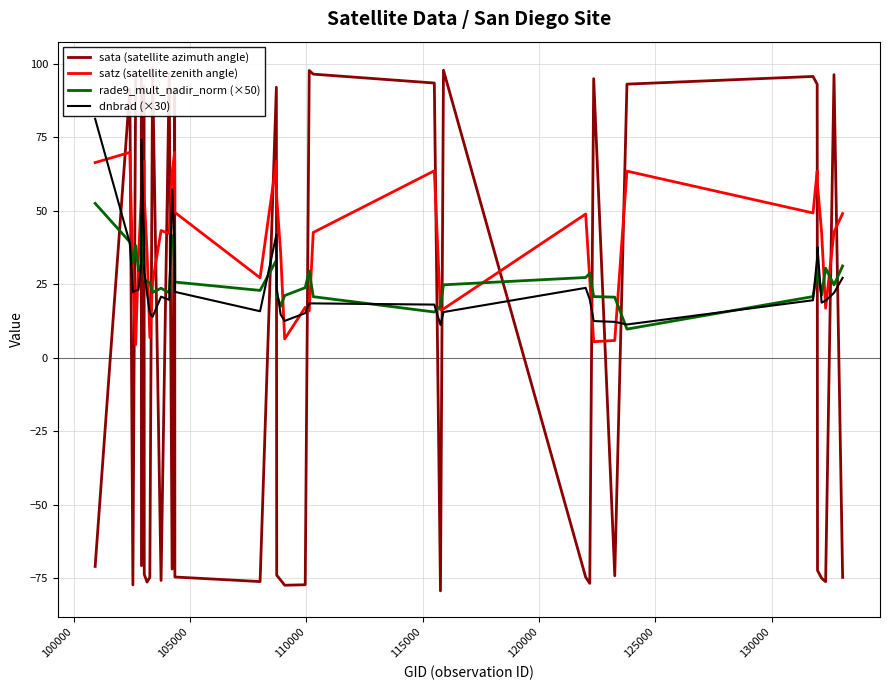

In rade9_mult_nadir_norm (×50), how many points are lower than both neighbors (excluding endpoints)?

10